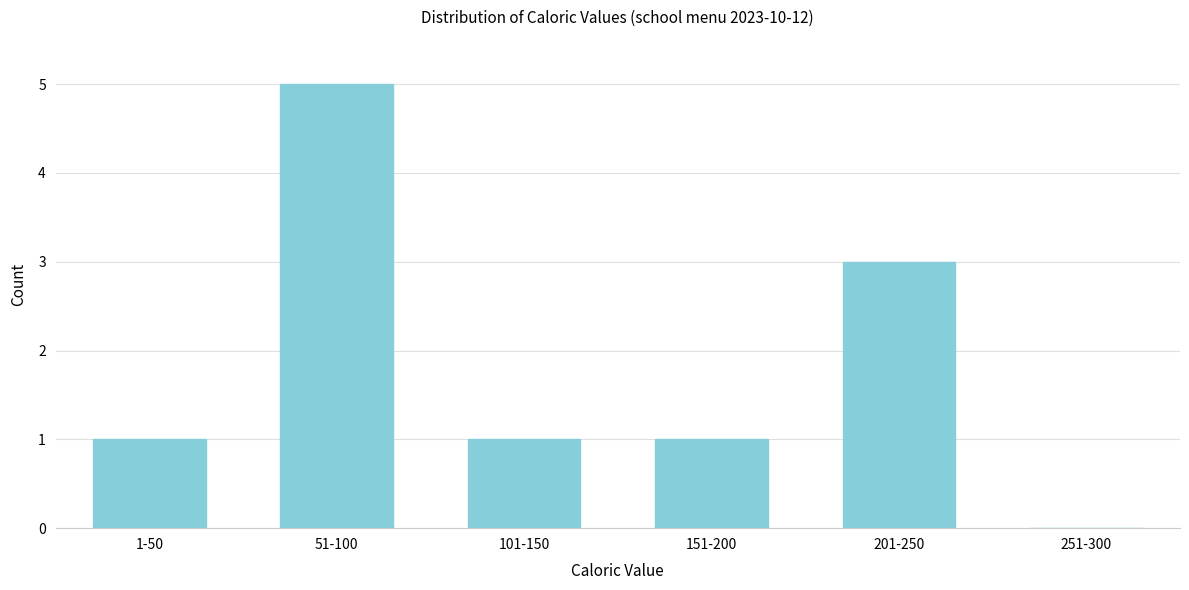

Reading left to right, extract all data points from this chart.

1-50=1	51-100=5	101-150=1	151-200=1	201-250=3	251-300=0